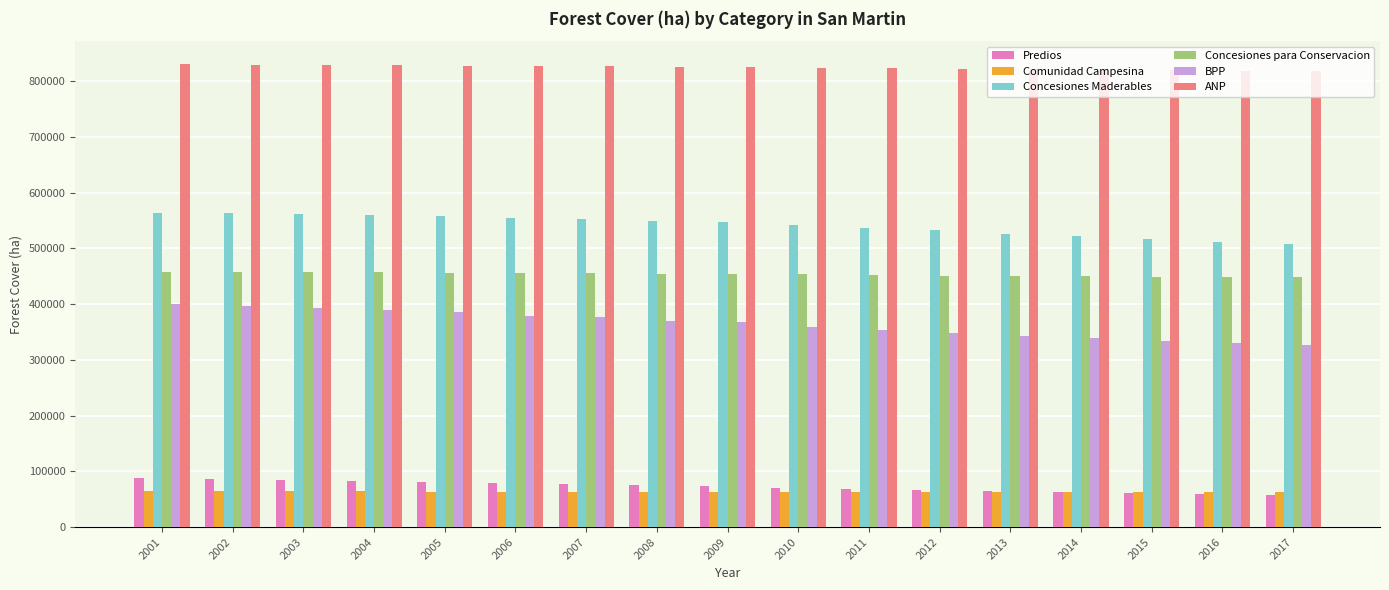

What is the highest value of the Concesiones para Conservacion series?

458717